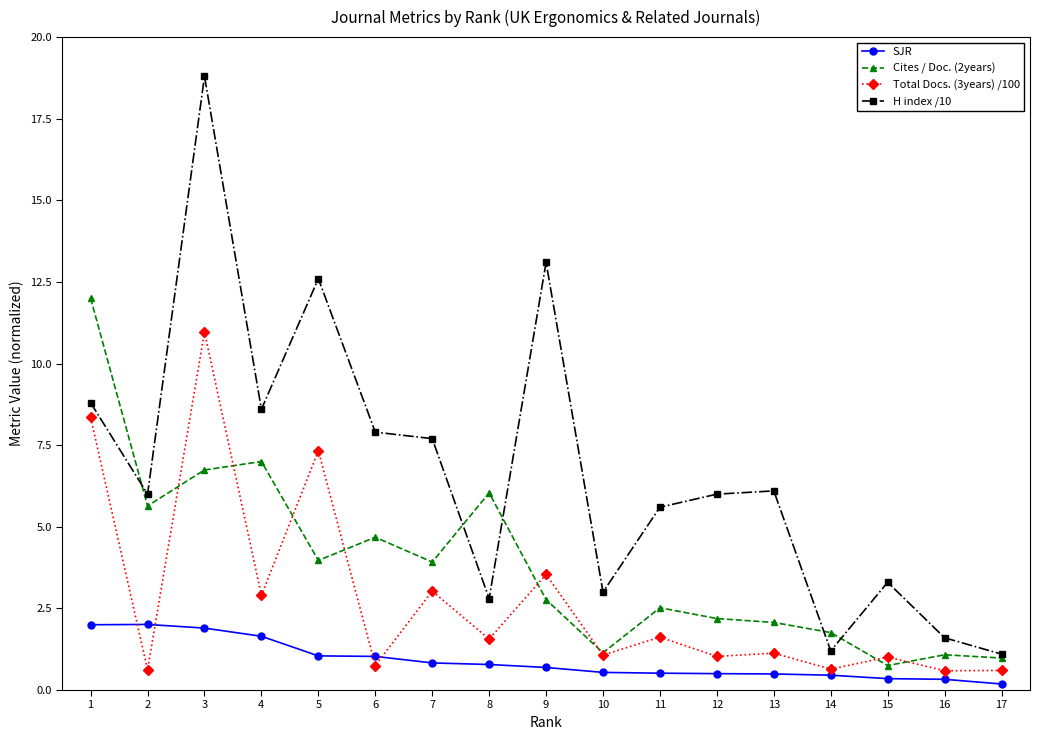

How many lines are shown in the chart?

4